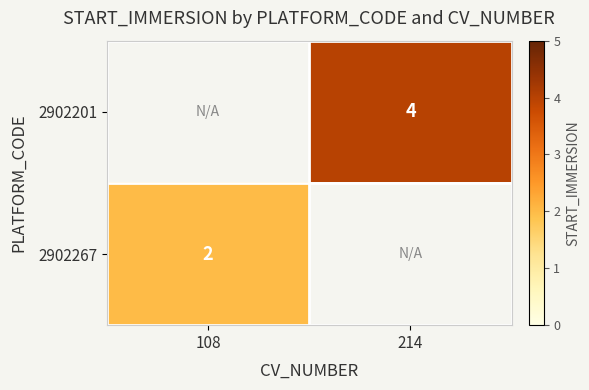

At which label is row_1 closest to 2?

108